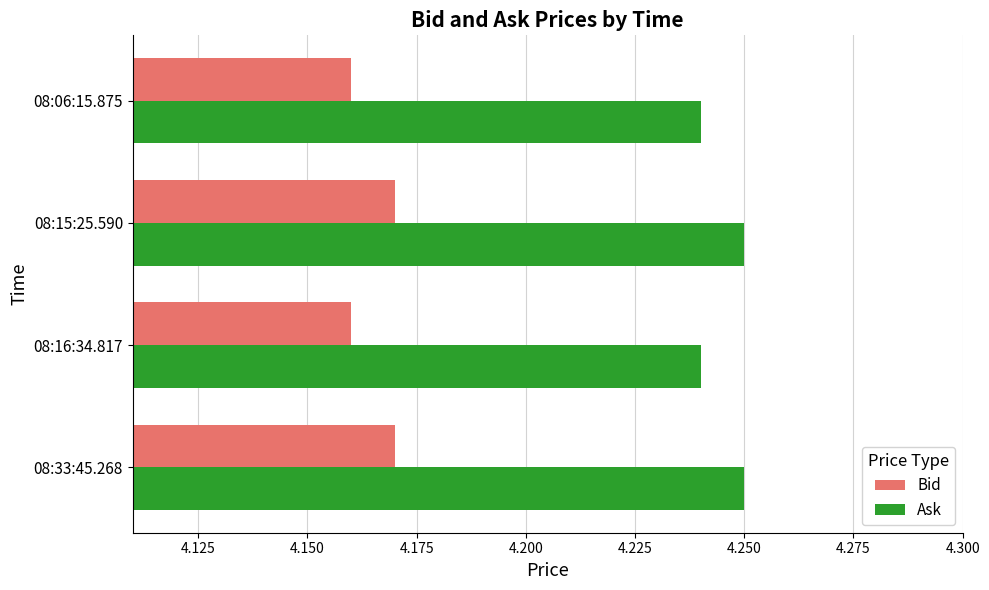

Which series has the largest total across all categories?

Ask